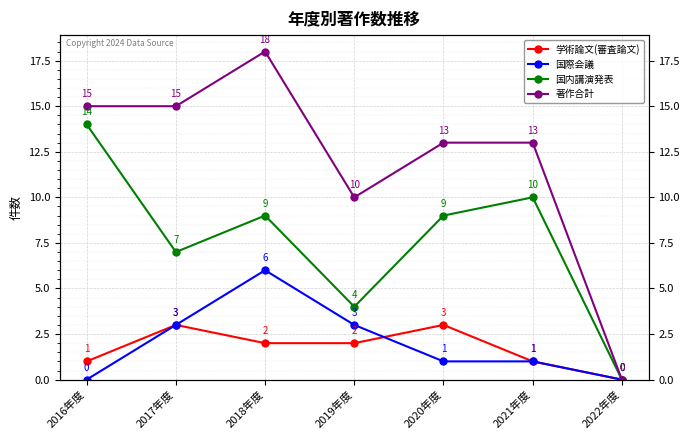

What is the label of the 7th point from the left?

2022年度